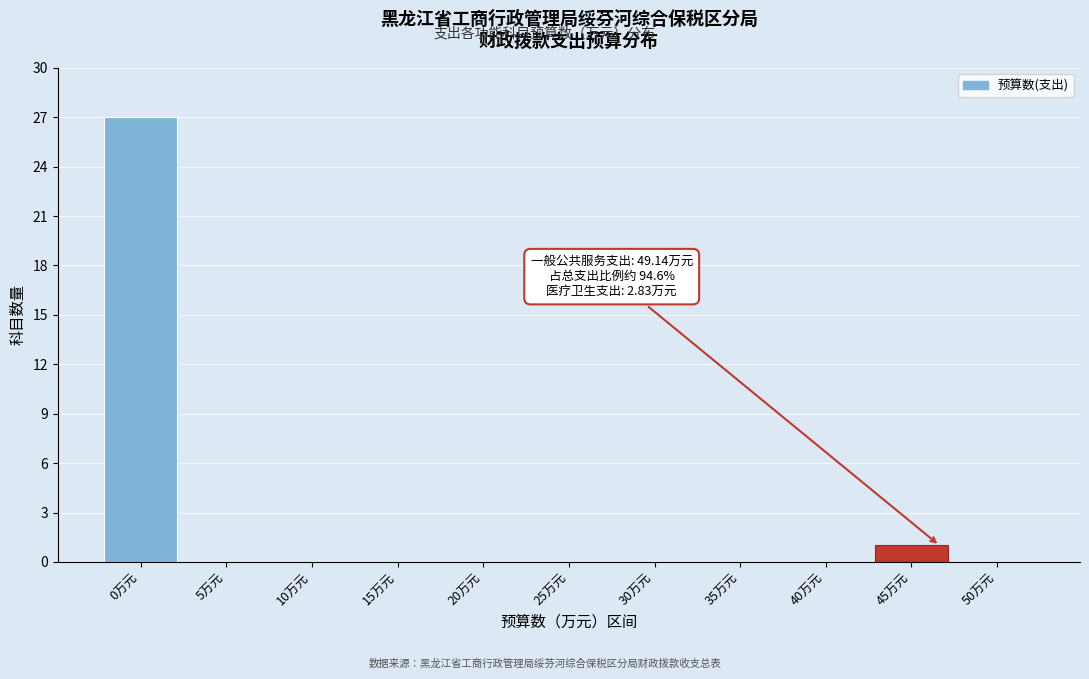

Reading right to left, transcribe all the data shown in this chart.

50万元=0	45万元=1	40万元=0	35万元=0	30万元=0	25万元=0	20万元=0	15万元=0	10万元=0	5万元=0	0万元=27